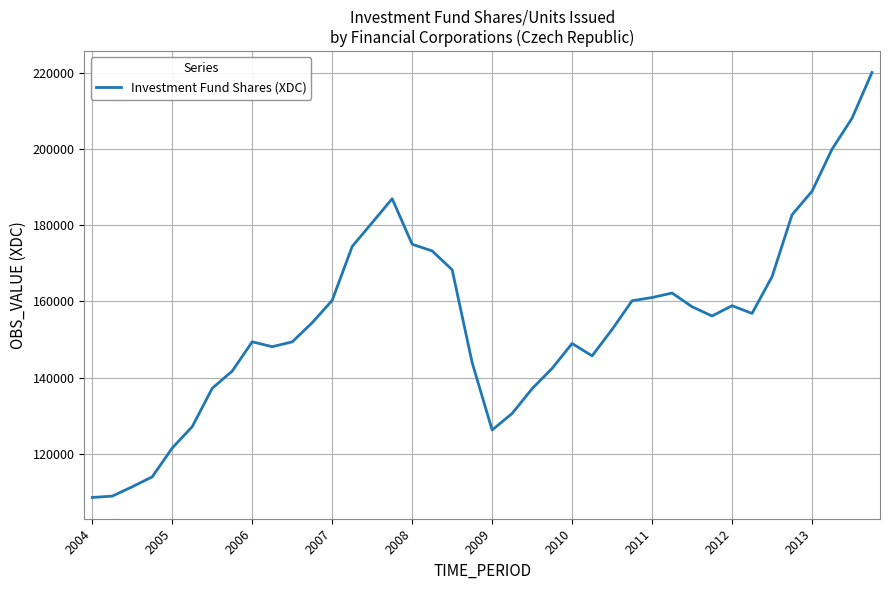

What is the difference between the second highest and minimum values?

99699